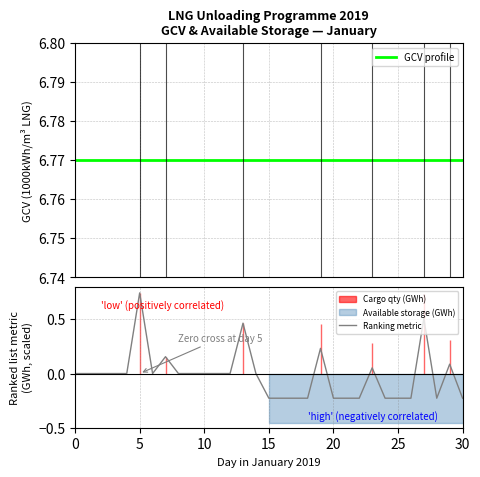

The Ranking metric series shows 0.0 at 0. True or false?

True